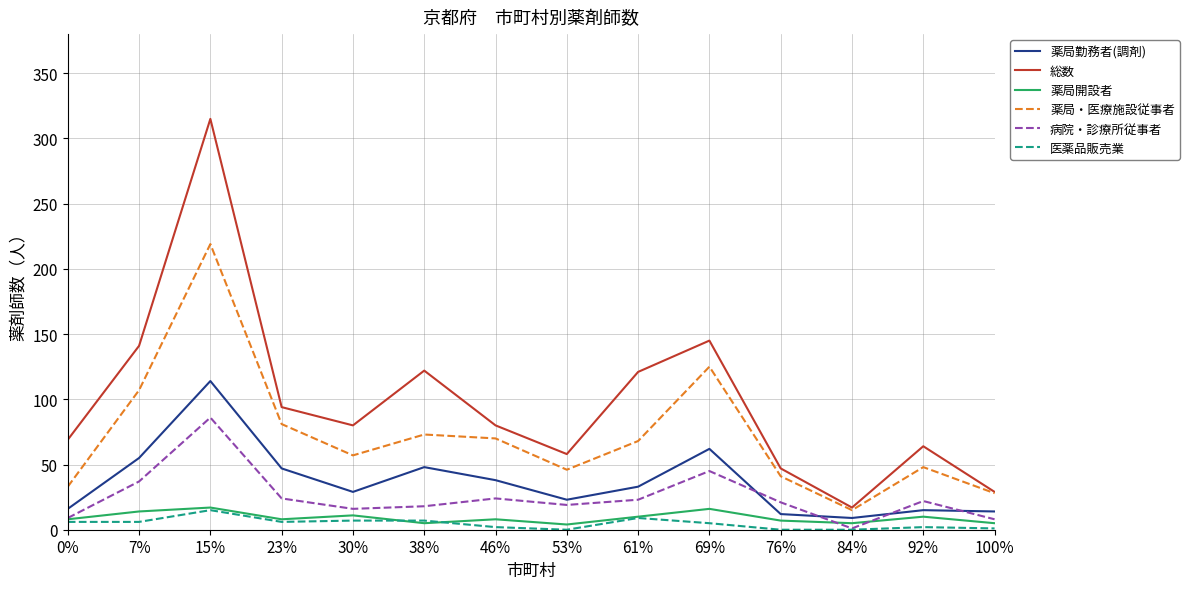

Is the value of 医薬品販売業 at 76% greater than the value of 病院・診療所従事者 at 38%?

No